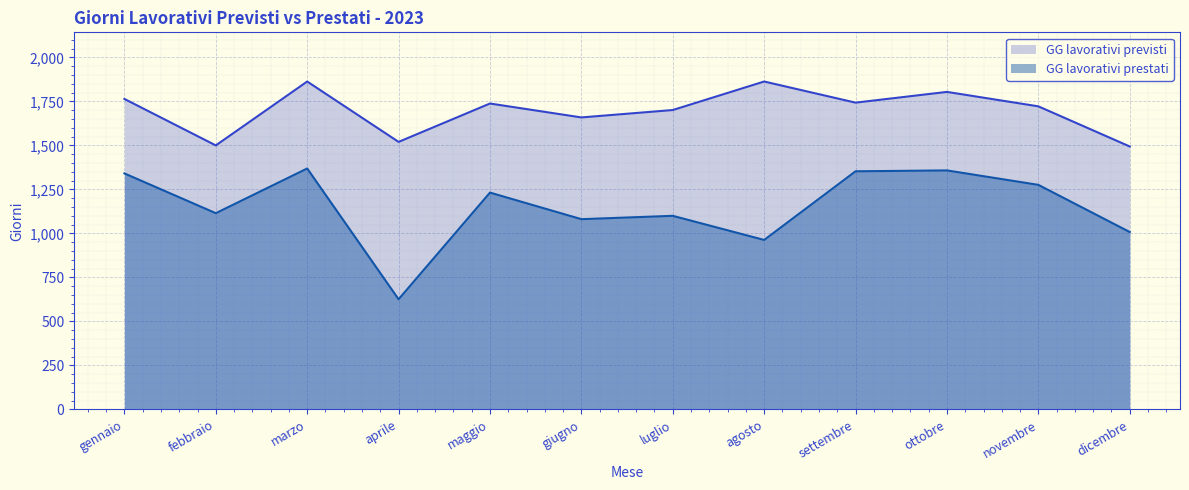

Rank the categories by GG lavorativi previsti value from lowest to highest.

dicembre, febbraio, aprile, giugno, luglio, novembre, maggio, settembre, gennaio, ottobre, marzo, agosto